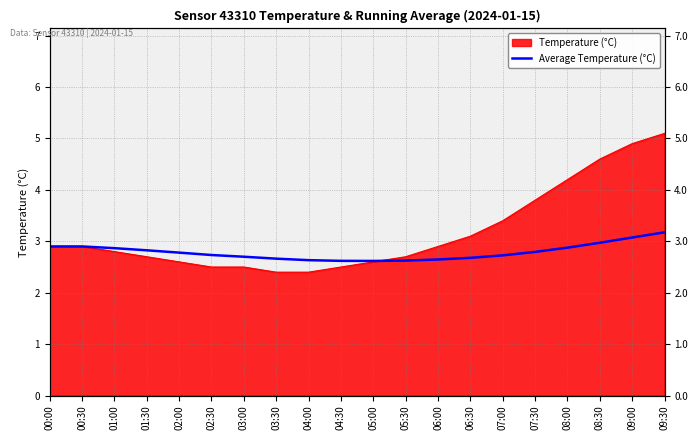

What position from the left is 07:30?

16